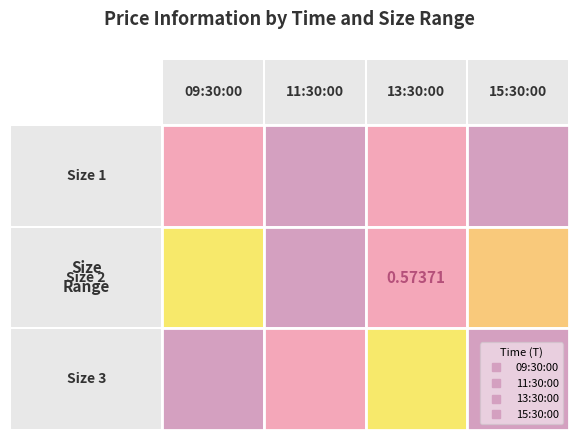

List the labels in order of 09:30:00 value, smallest first.

0, 1, 2